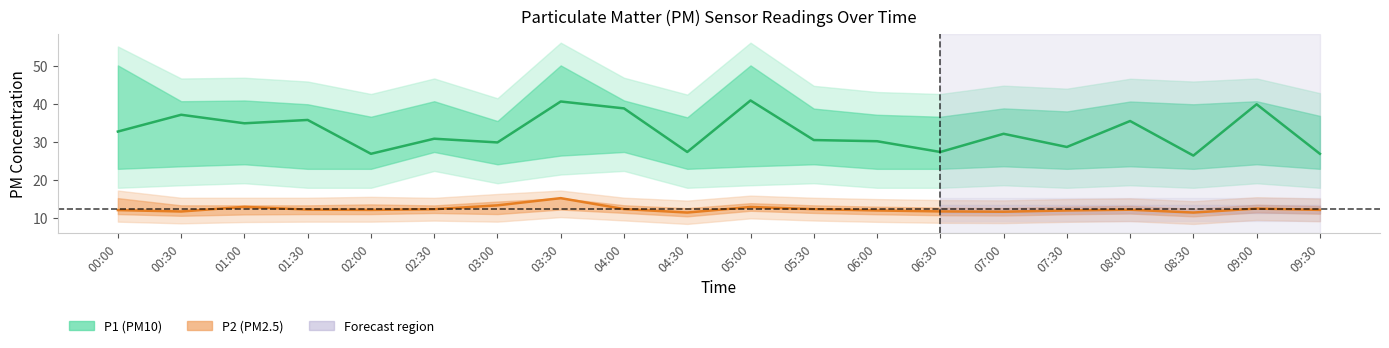

List the labels in order of P2 value, largest first.

03:30, 03:00, 01:00, 05:00, 09:00, 04:00, 05:30, 02:30, 01:30, 08:00, 02:00, 09:30, 00:00, 06:00, 07:30, 06:30, 00:30, 07:00, 04:30, 08:30